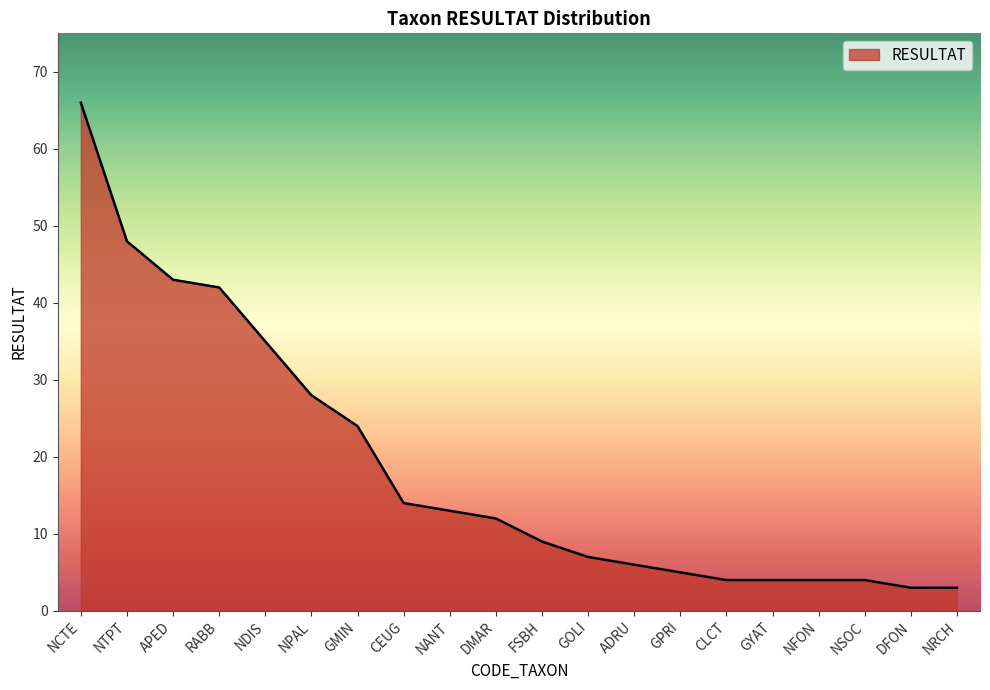

Reading left to right, extract all data points from this chart.

NCTE=66	NTPT=48	APED=43	RABB=42	NDIS=35	NPAL=28	GMIN=24	CEUG=14	NANT=13	DMAR=12	FSBH=9	GOLI=7	ADRU=6	GPRI=5	CLCT=4	GYAT=4	NFON=4	NSOC=4	DFON=3	NRCH=3